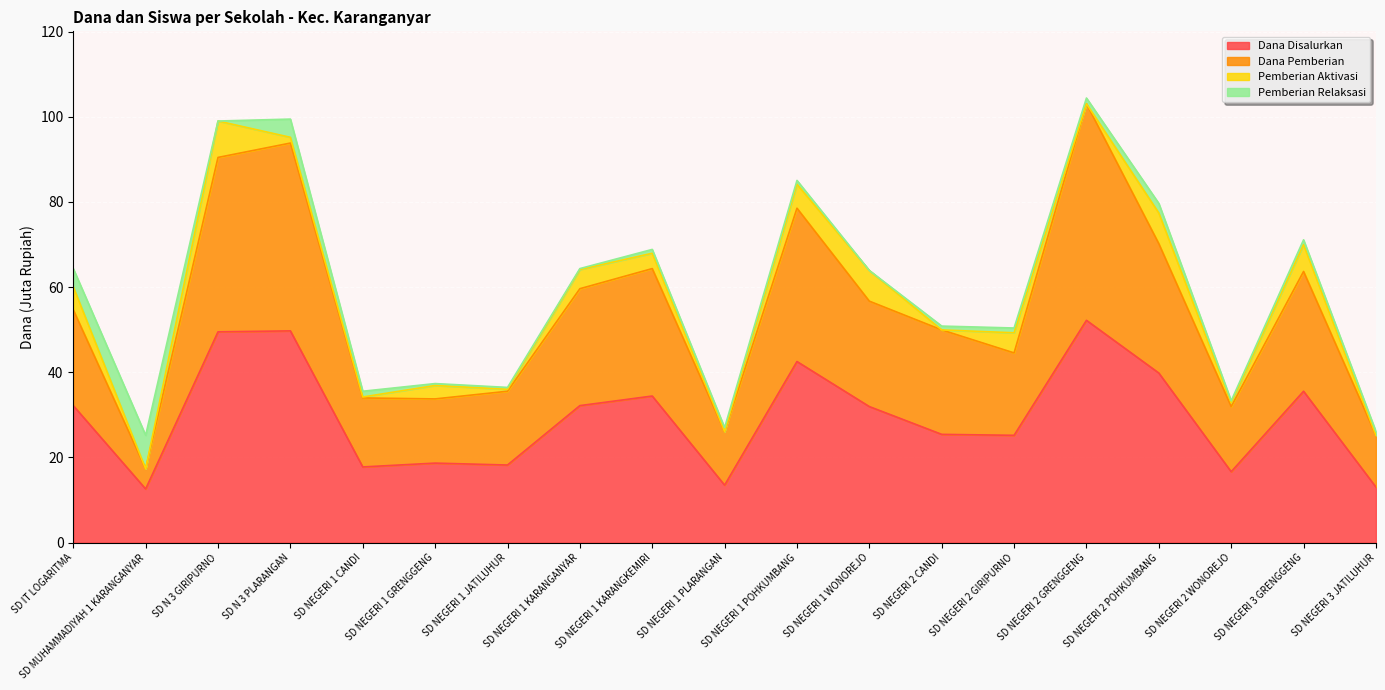

What are all the series names shown in the legend?

Dana Disalurkan, Dana Pemberian, Pemberian Aktivasi, Pemberian Relaksasi